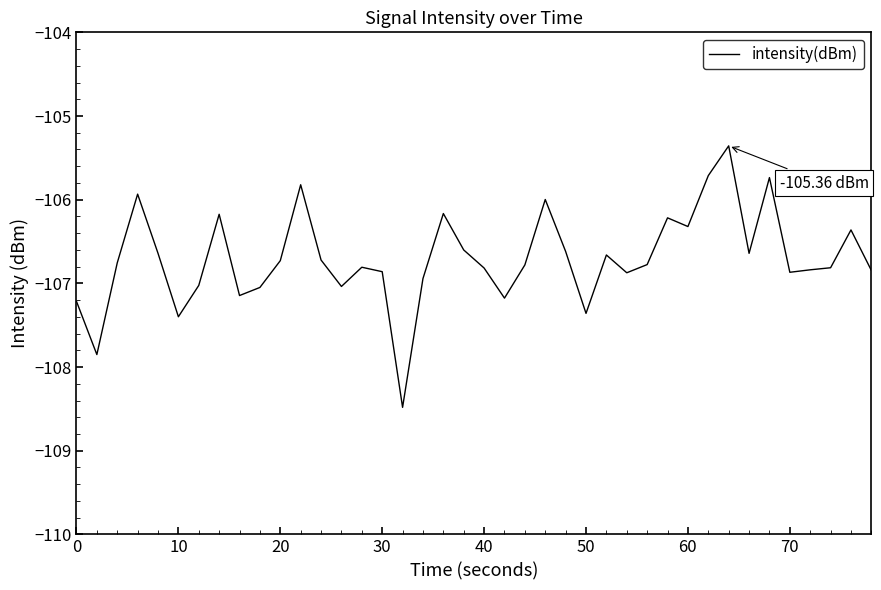

What is the difference between the maximum and minimum values?

3.1